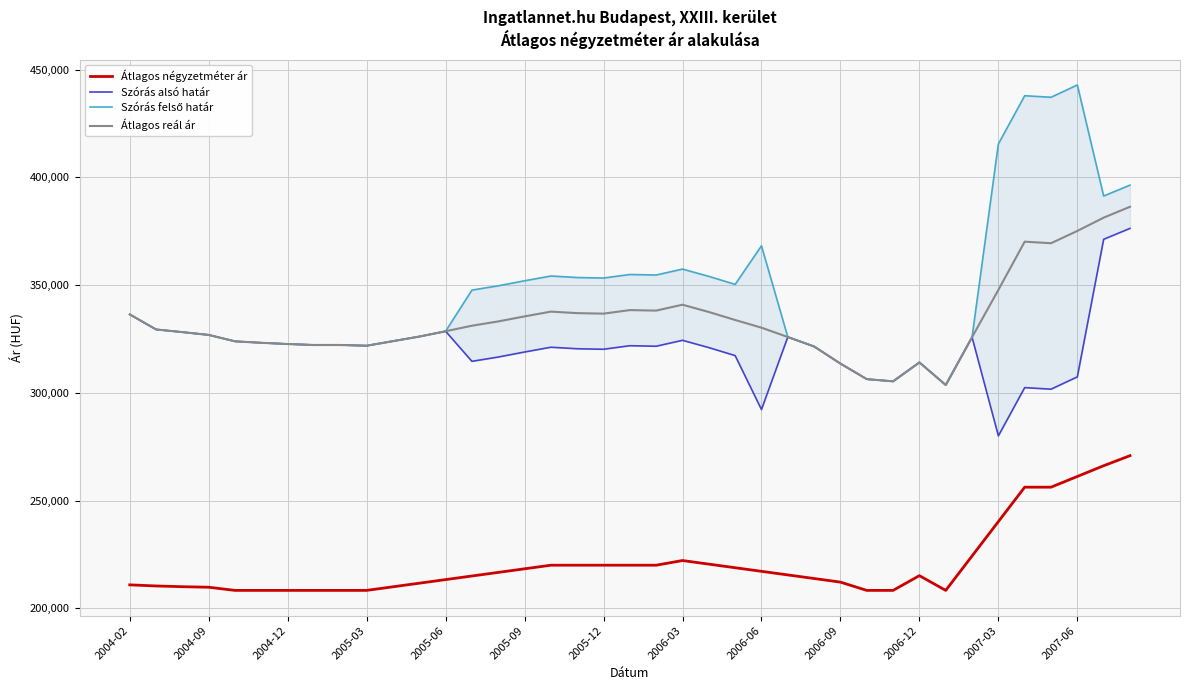

True or false: Szórás felső határ and Átlagos reál ár cross at least once.

False